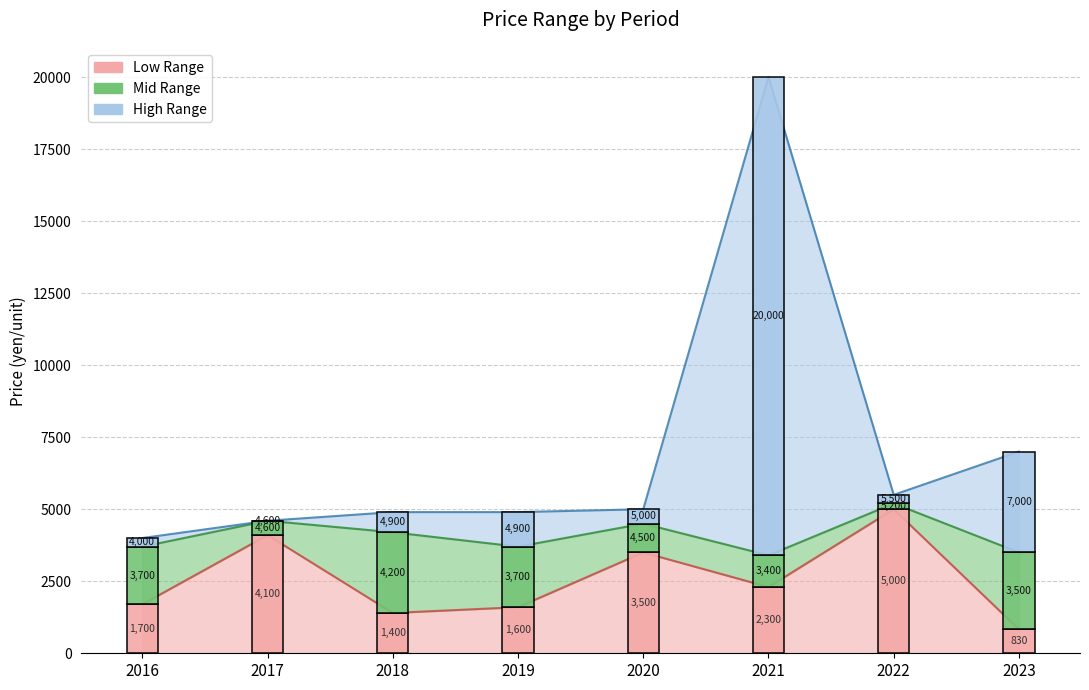

At which label does P_i_mid reach its peak?

2022